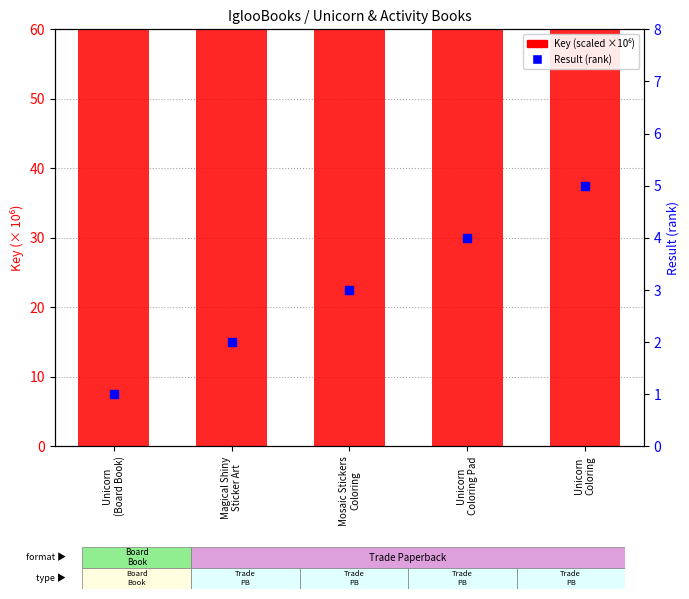

Which series has the largest total across all categories?

Key (scaled)